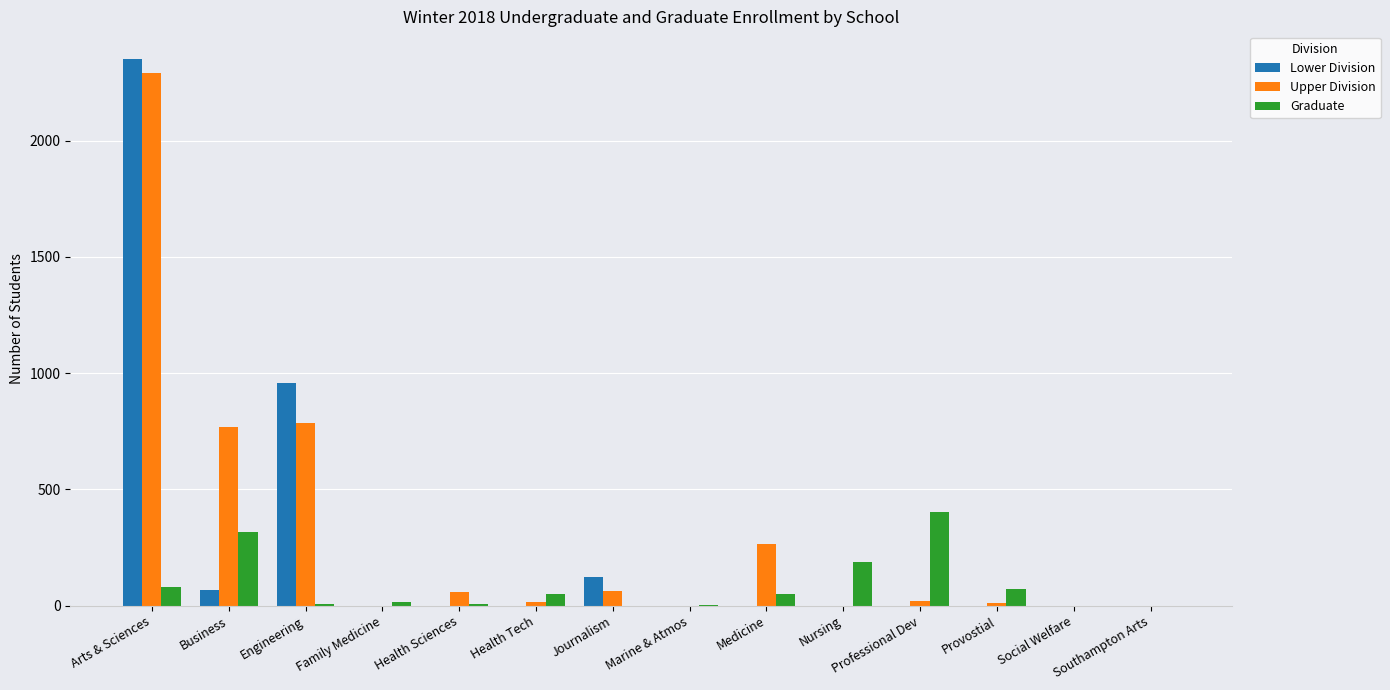

At which label is Lower Division closest to 1176?

Engineering